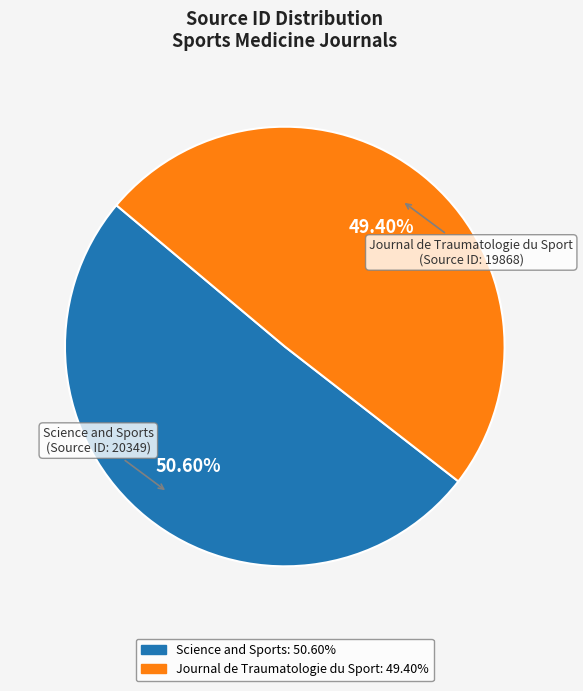

Does Science and Sports account for over 50% of the chart?

Yes